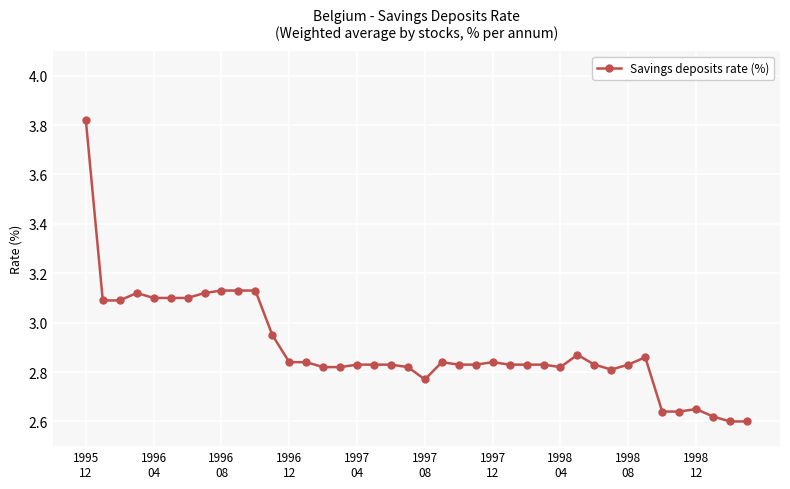

What is the difference between the second highest and minimum values?

0.5